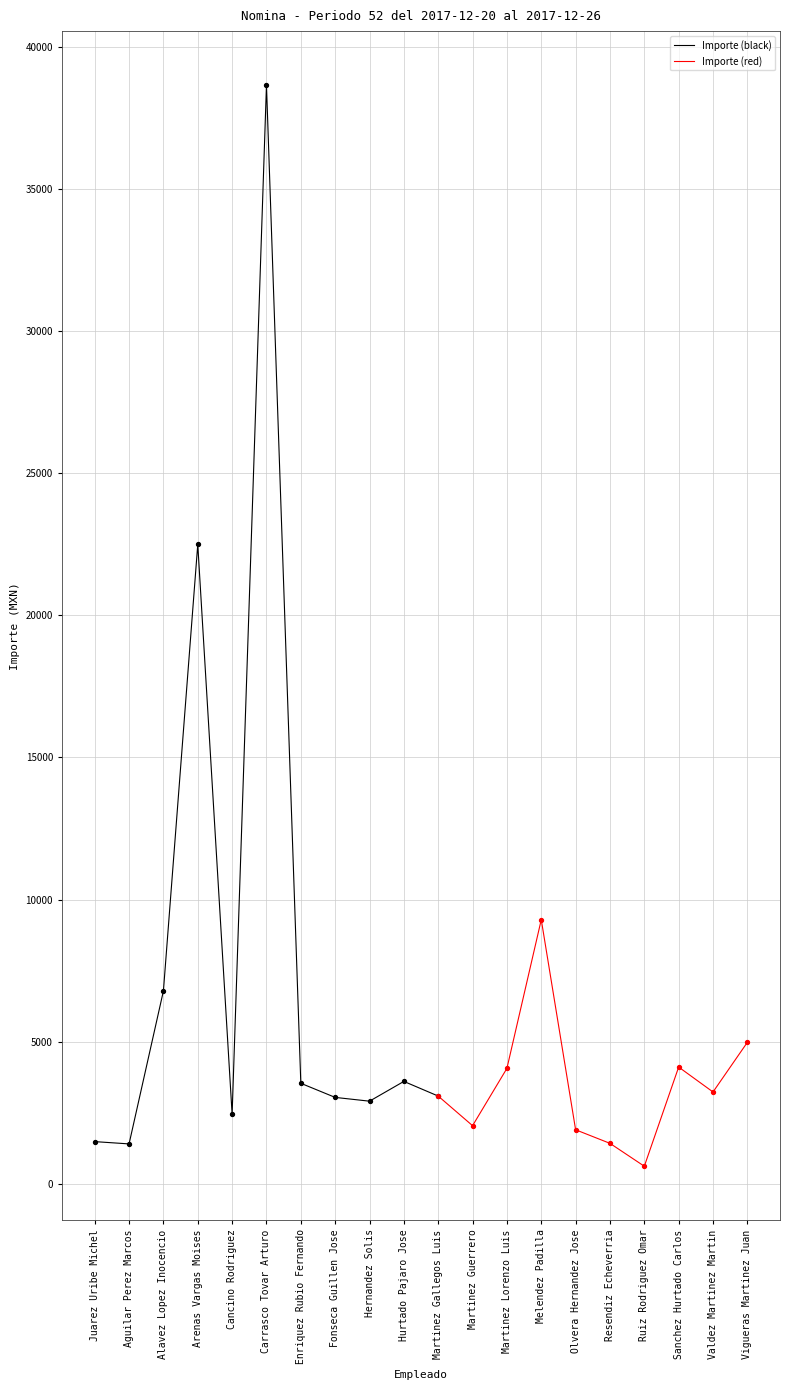

What is the change in value from Carrasco Tovar Arturo to Vigueras Martinez Juan?

-33672.0